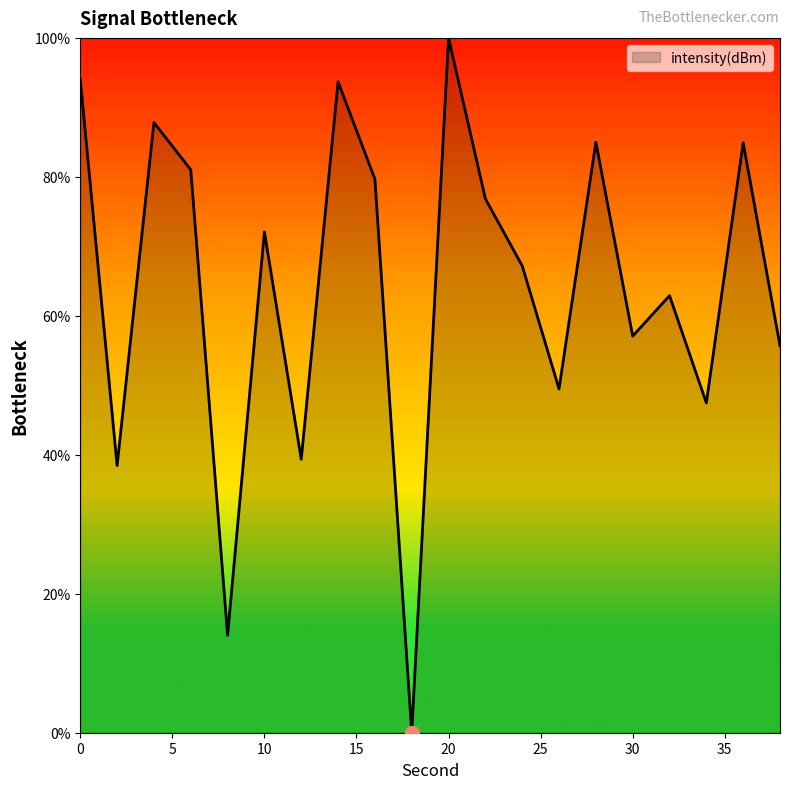

What is the maximum value shown in the chart?

100.0